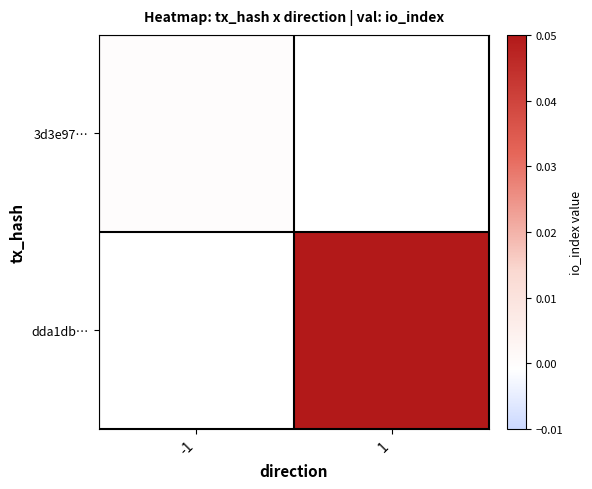

Is it true that dda1db… equals 1.0 at 1?

True